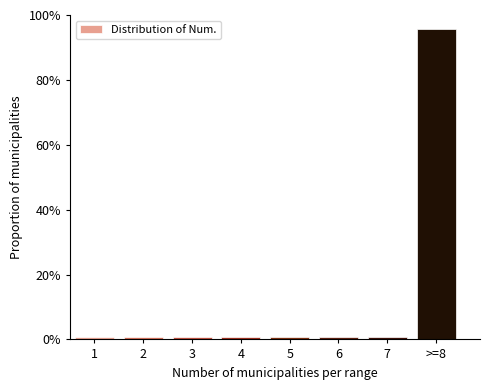

Reading left to right, what are all the values shown in this chart?

1=0.6	2=0.6	3=0.6	4=0.6	5=0.6	6=0.6	7=0.6	>=8=95.6